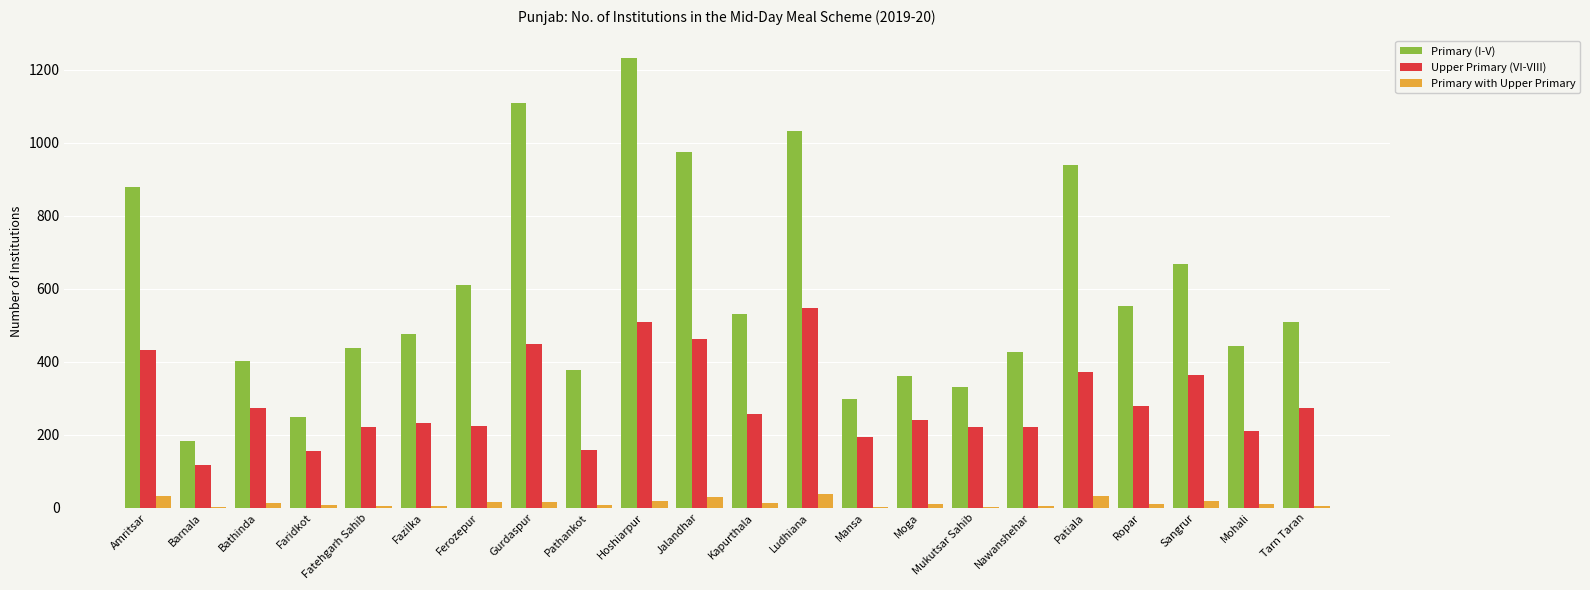

Is the value of Upper Primary (VI-VIII) at Ludhiana greater than the value of Primary (I-V) at Gurdaspur?

No